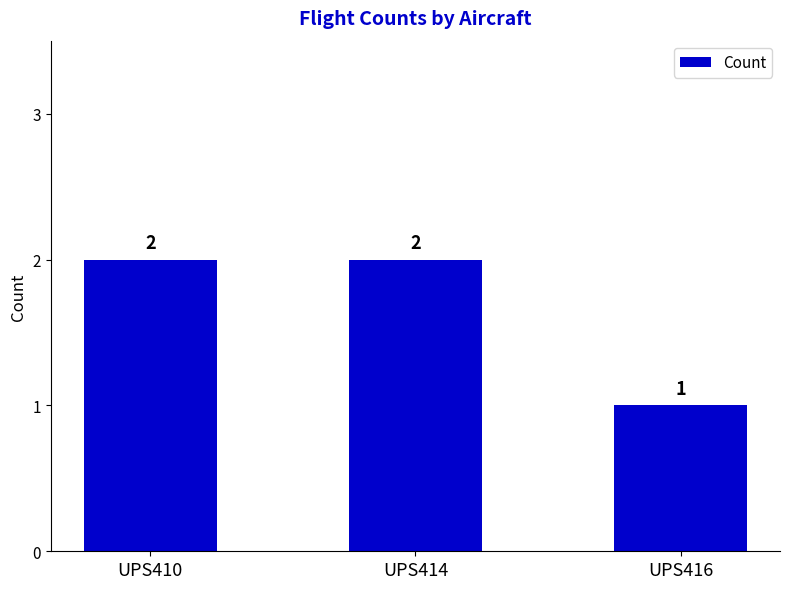

What is the sum of all values?

5